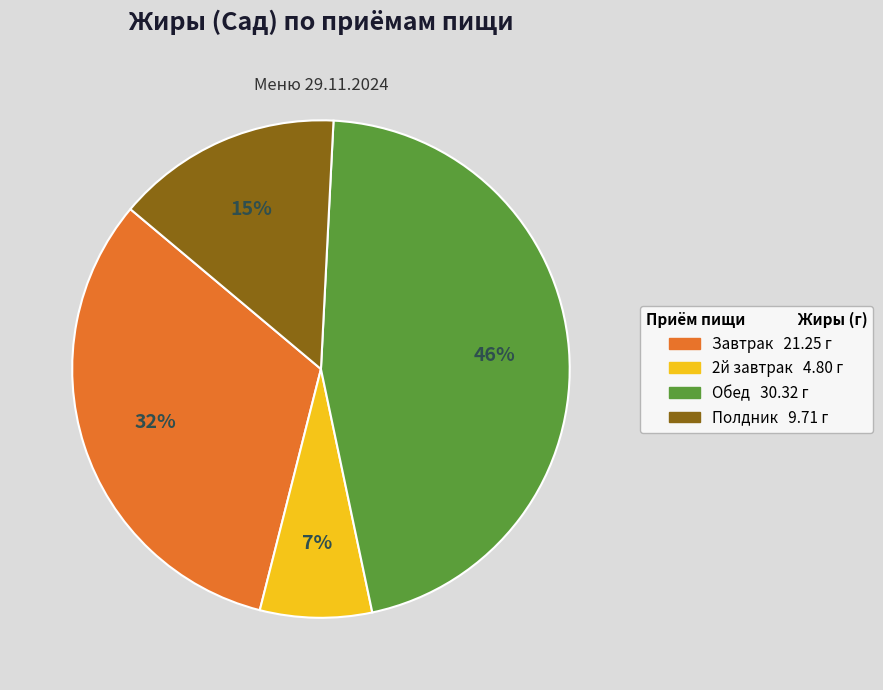

To the nearest percent, what is the difference between the largest and smallest slice percentages?

39%